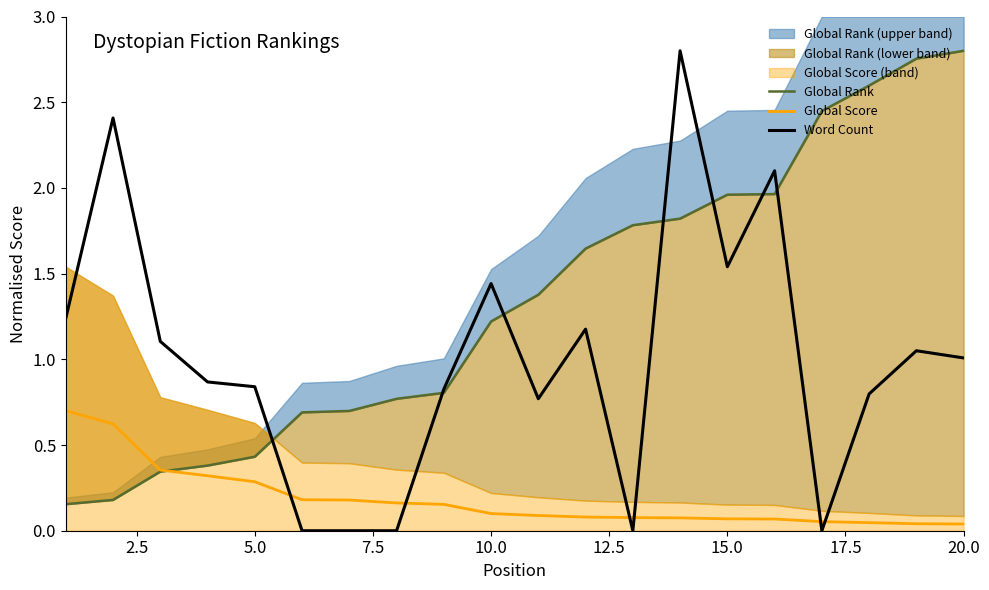

How many times do Word Count and Global Score cross each other?

6